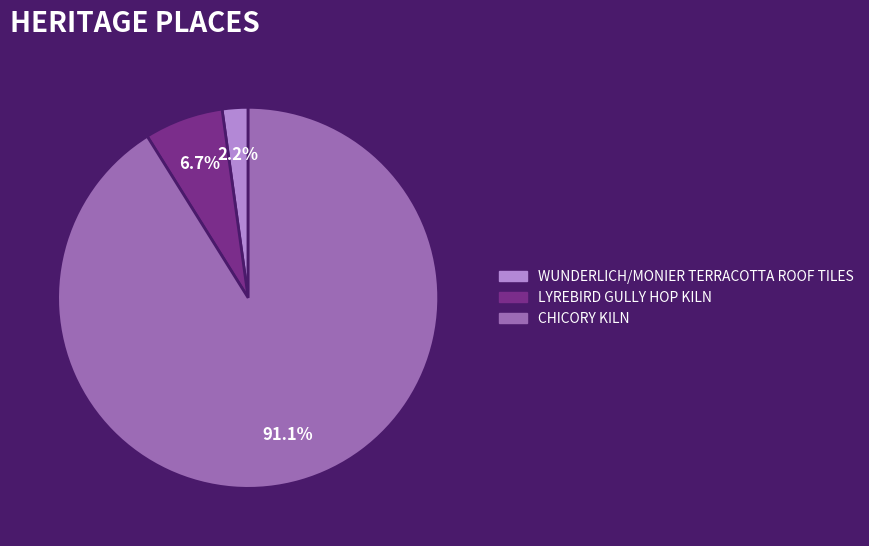

To the nearest percent, what percentage of the pie is WUNDERLICH/MONIER TERRACOTTA ROOF TILES?

2%